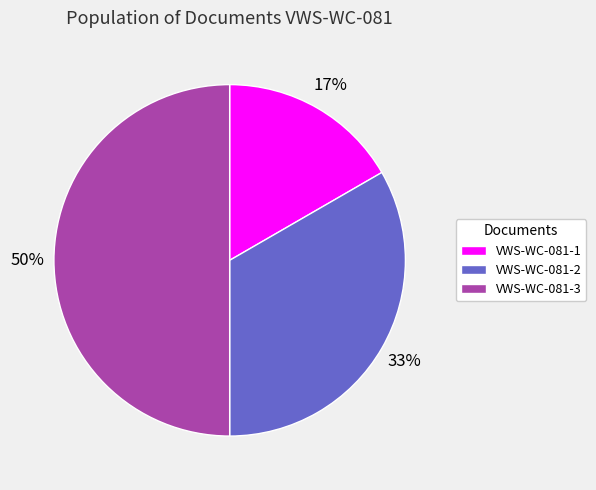

How many segments does this pie chart have?

3